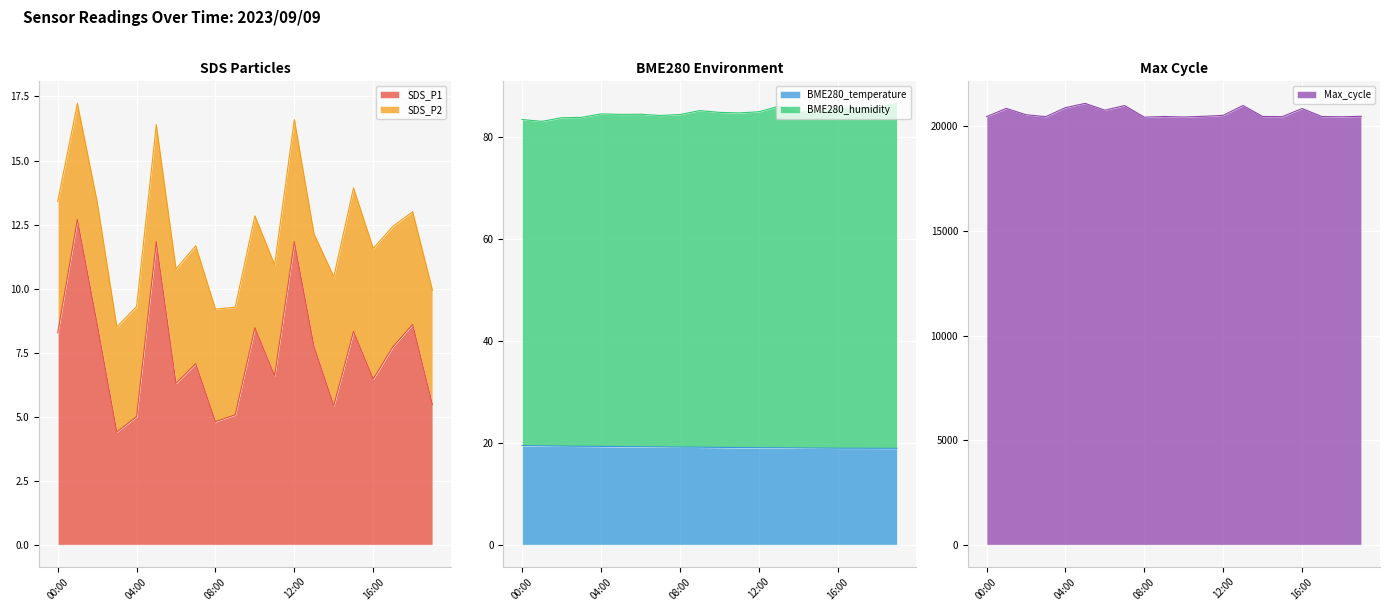

Between 10:00 and 01:00, which is larger?

01:00